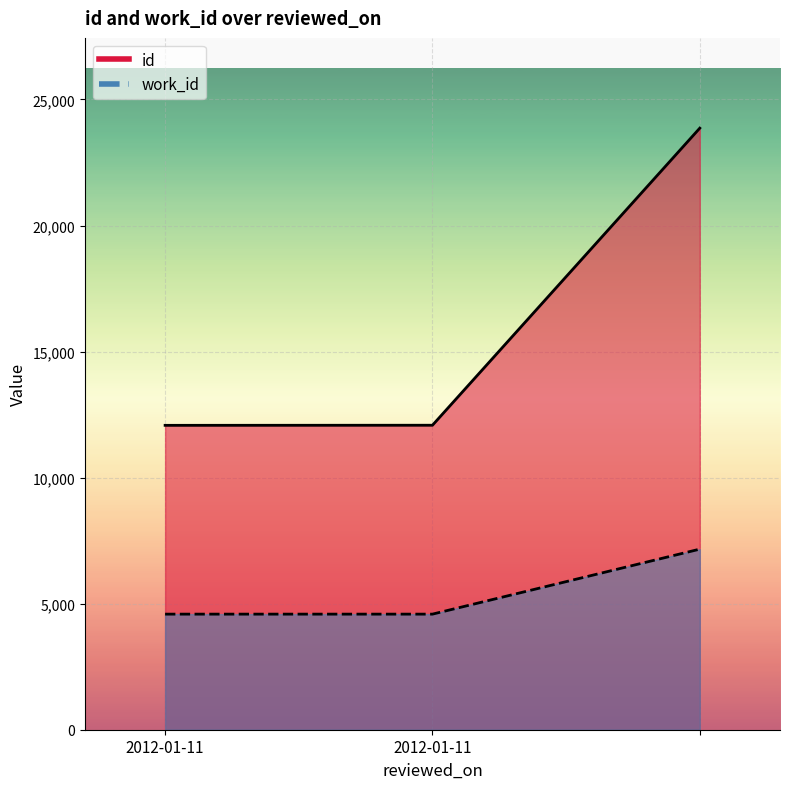

Rank the series by their maximum value, from lowest to highest.

work_id, id